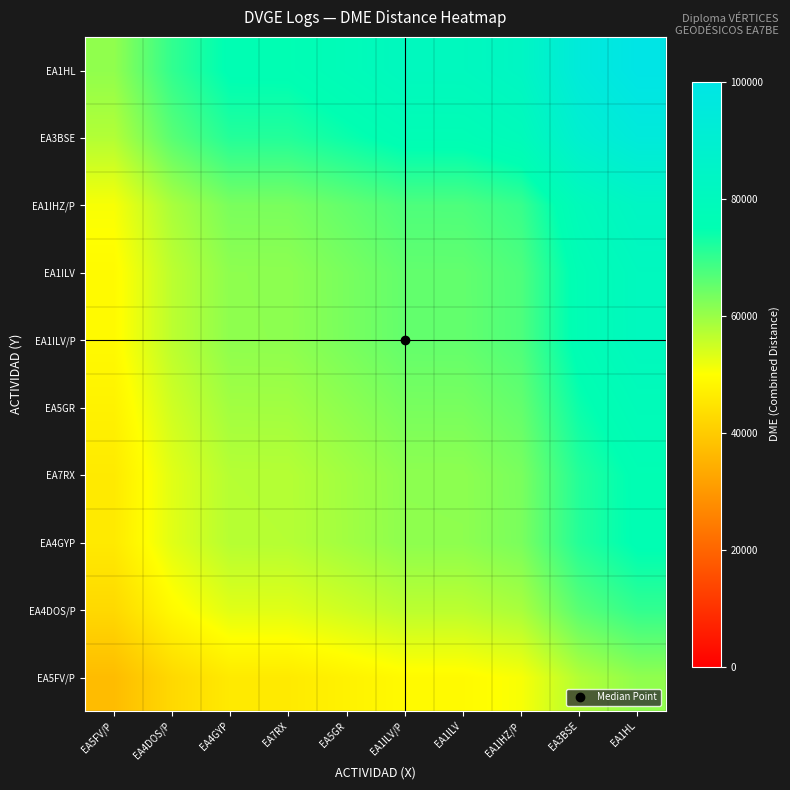

What is the minimum value shown in the chart?

36996.9